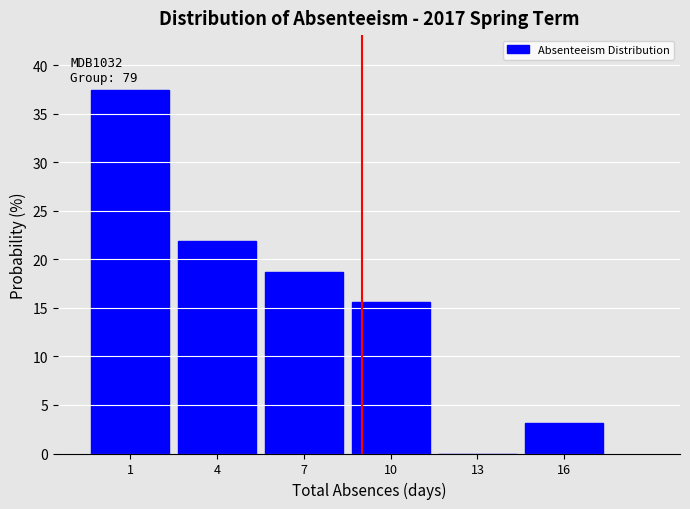

Which range on the x-axis has the tallest bar?

-0.5 to 2.5